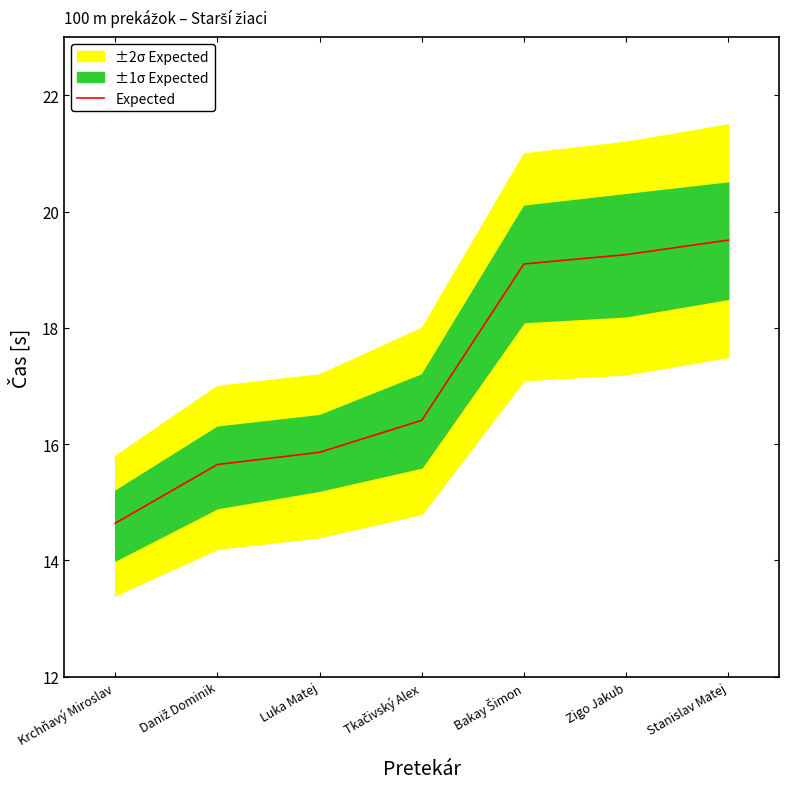

What is the approximate value at Daniž Dominik?

15.7